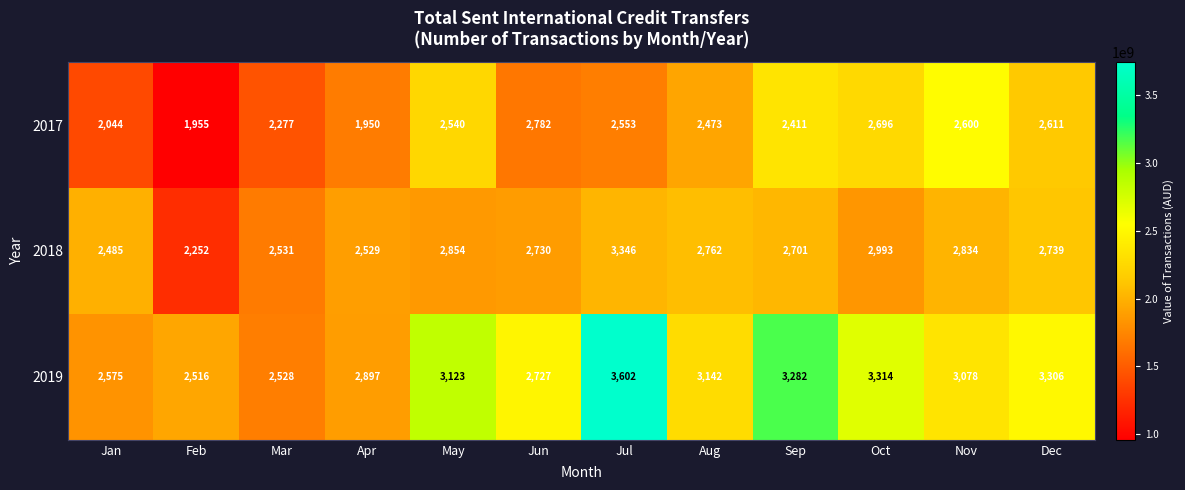

Which series has the largest total across all categories?

2019